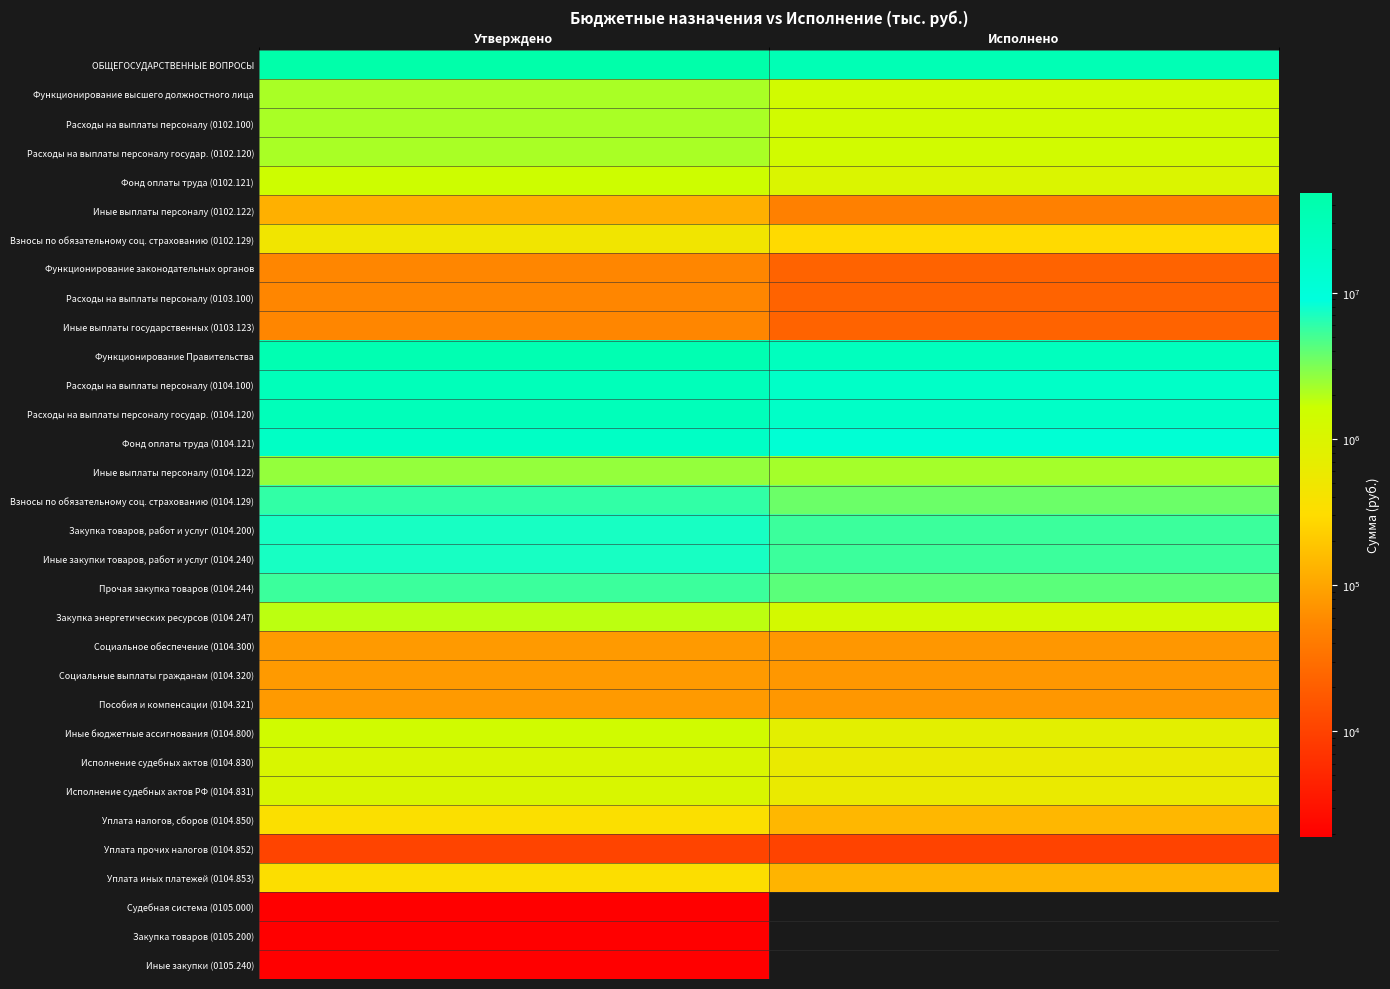

At how many categories does at least one series exceed 25180418?

2